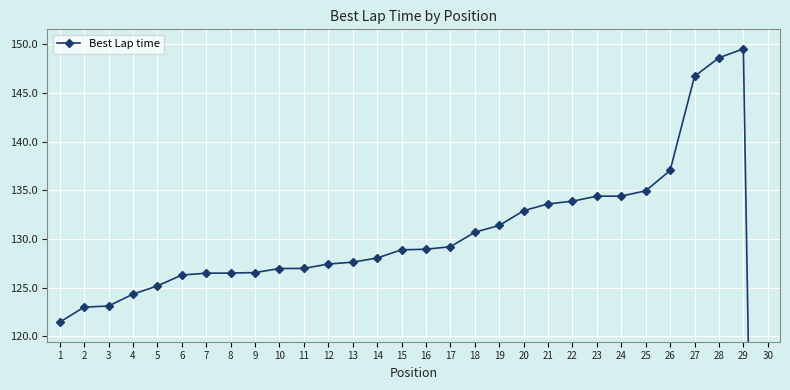

Reading right to left, list all the values displayed in this chart.

30=0.0	29=149.5	28=148.6	27=146.7	26=137.0	25=134.9	24=134.4	23=134.4	22=133.9	21=133.6	20=132.9	19=131.4	18=130.7	17=129.2	16=129.0	15=128.9	14=128.1	13=127.6	12=127.4	11=127.0	10=127.0	9=126.6	8=126.5	7=126.5	6=126.3	5=125.2	4=124.3	3=123.1	2=123.0	1=121.5